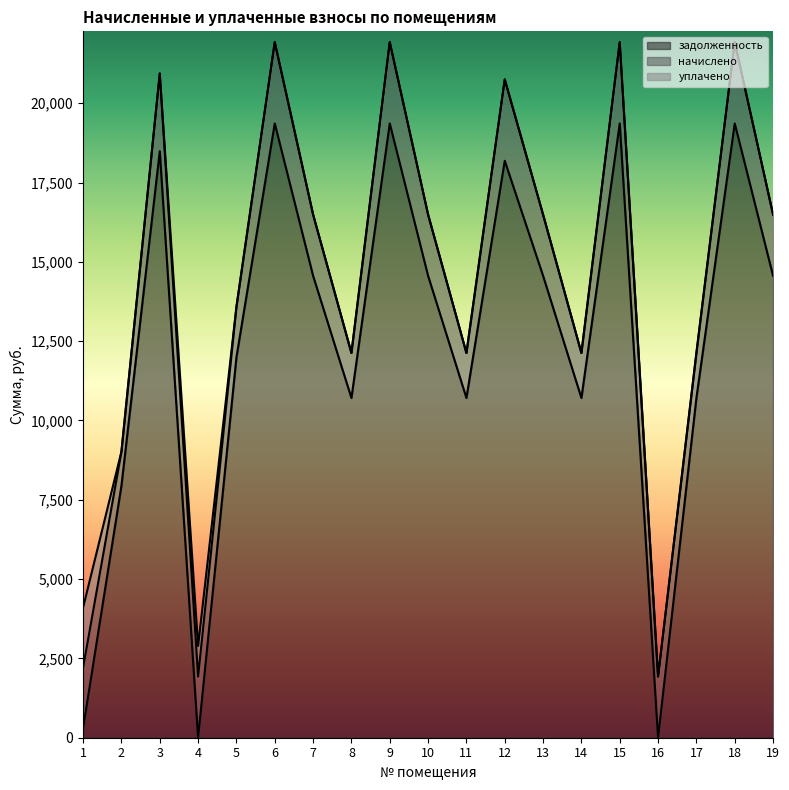

Where is the first local maximum for уплачено?

4